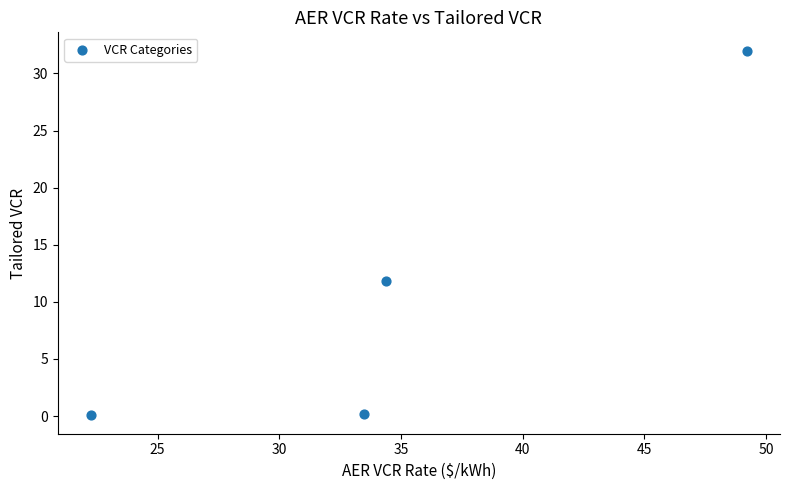

What Y value in the scatter plot is closest to 16?

11.8